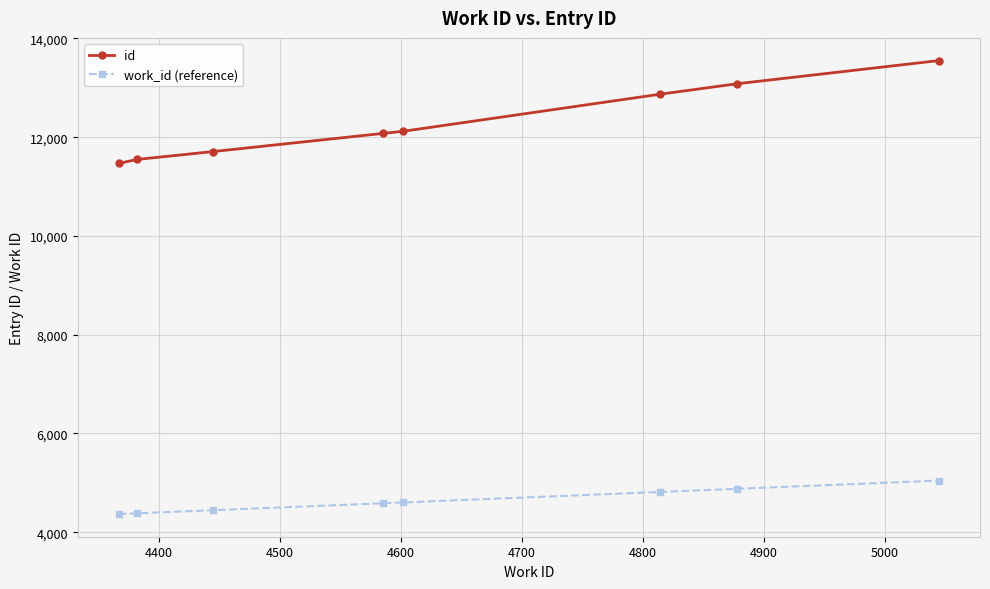

True or false: id and work_id (reference) intersect in this chart.

False